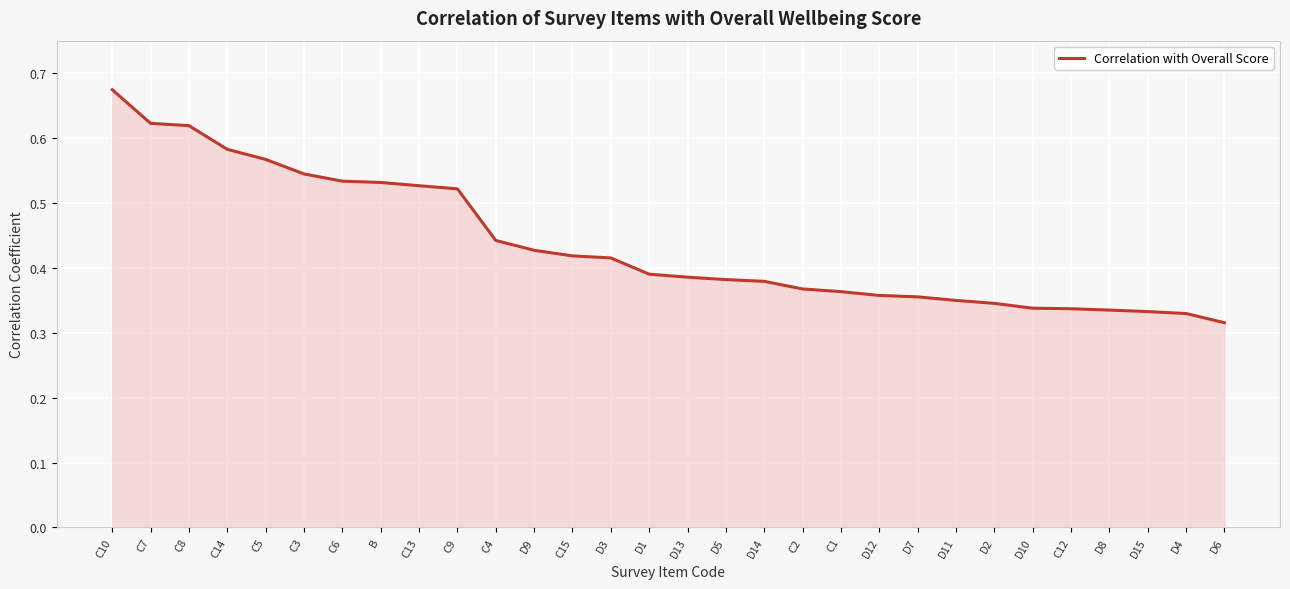

What position from the left is C1?

20